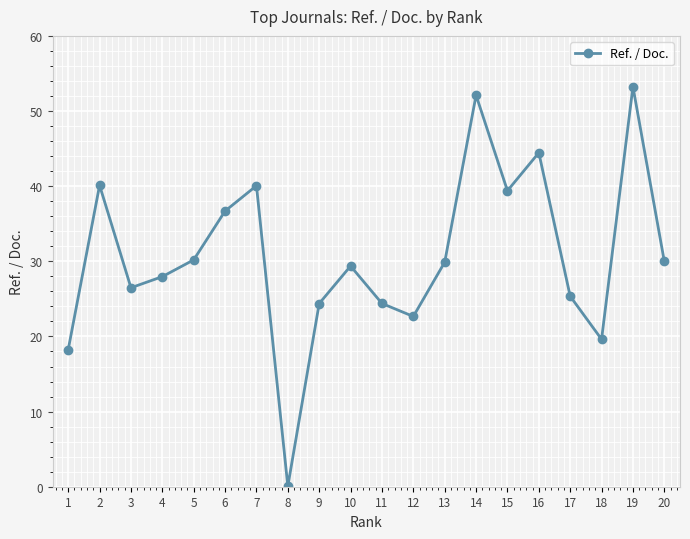

What is the change in value from 5 to 9?

-5.8